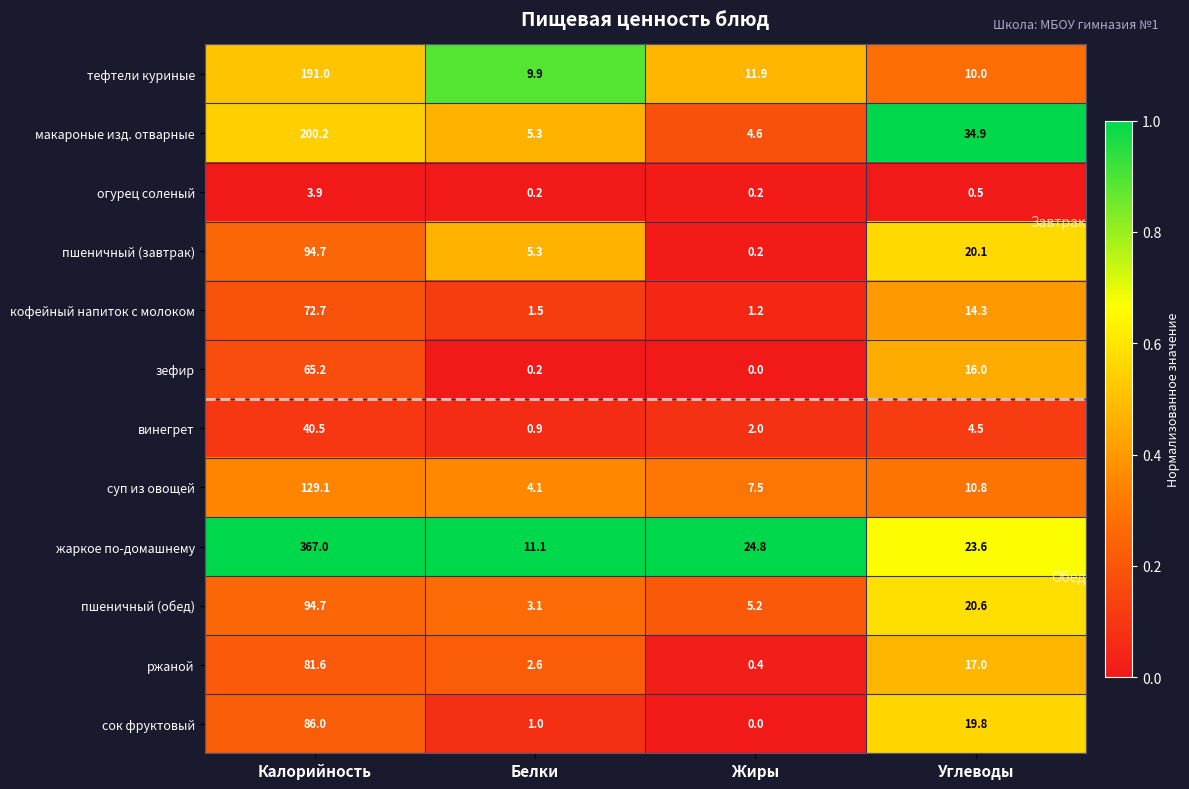

At which label does пшеничный (завтрак) first exceed 20?

Калорийность